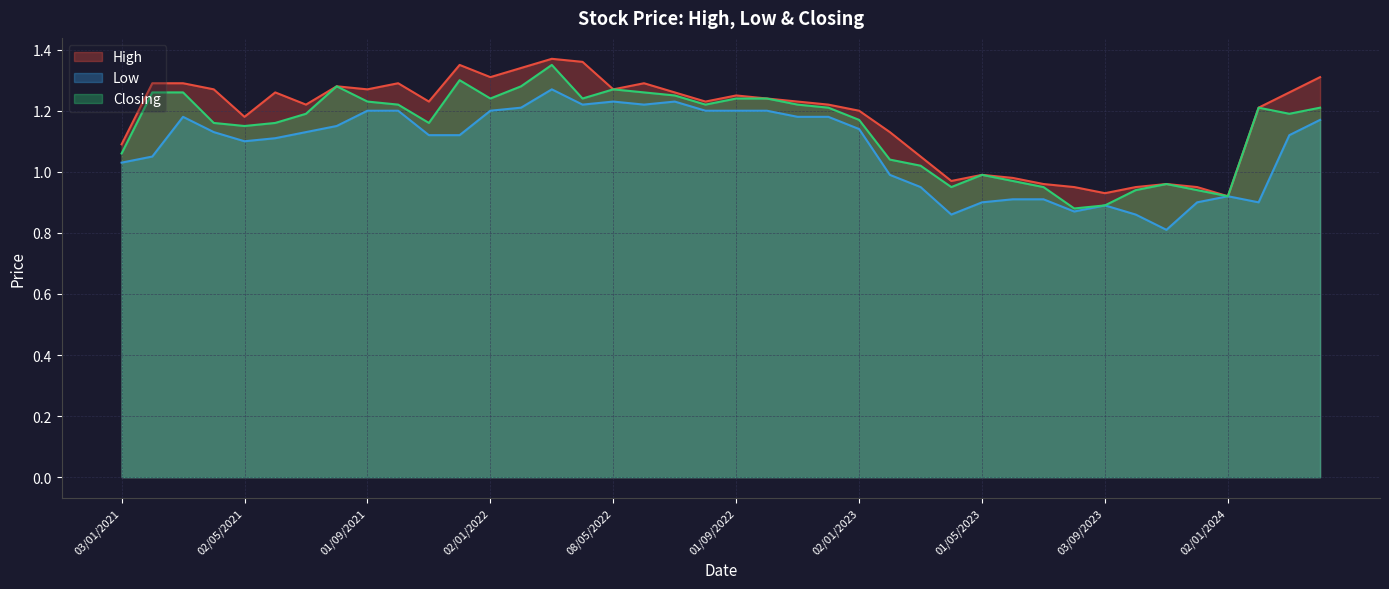

True or false: Low has a value of 0.3 at 03/09/2023.

False